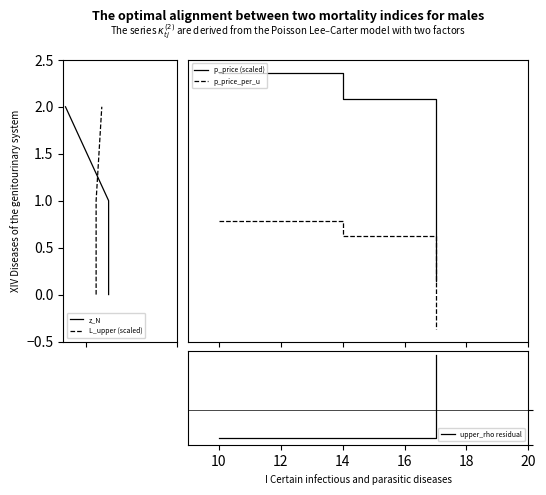

The L_upper (scaled) series shows 1.2 at 8. True or false?

False